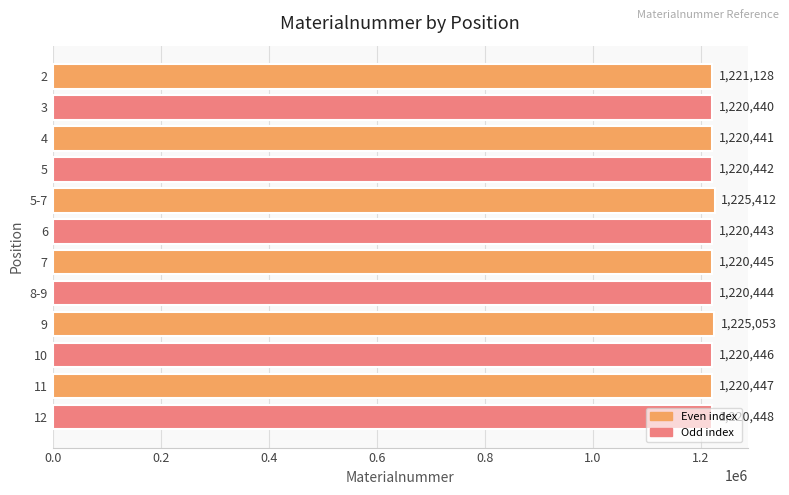

True or false: the data shows 1220442 at 5.

True